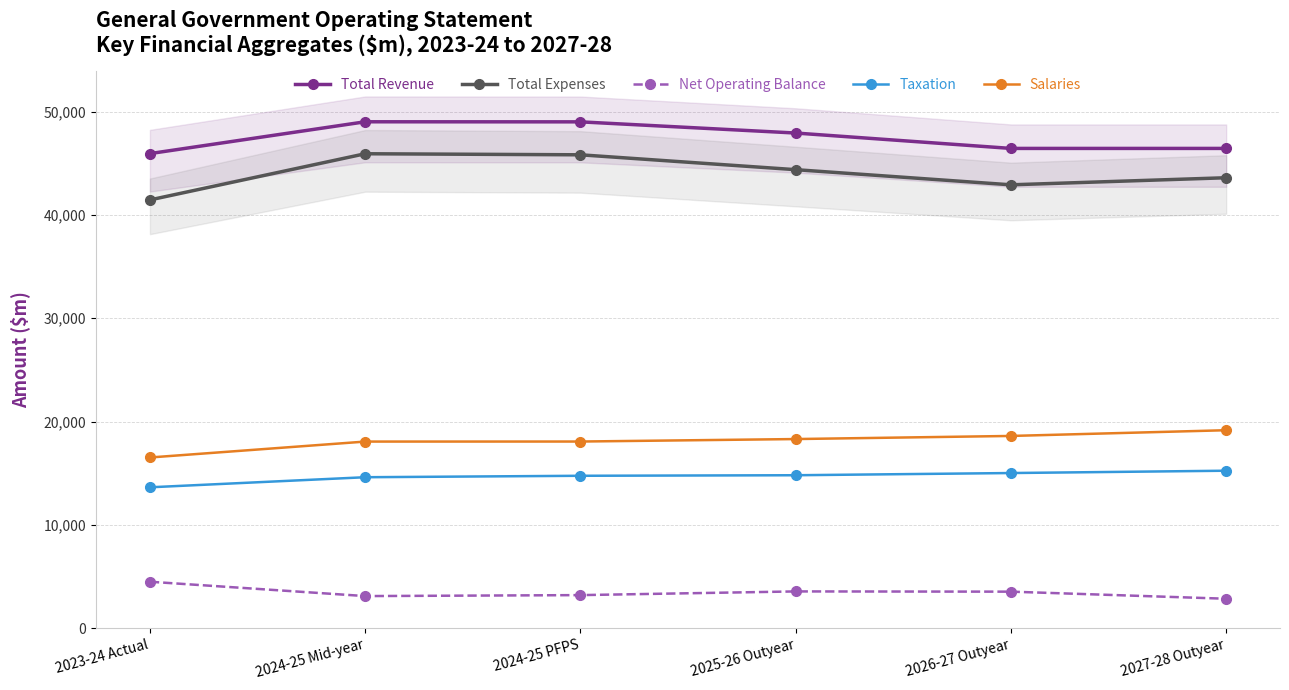

What position from the left is 2023-24 Actual?

1